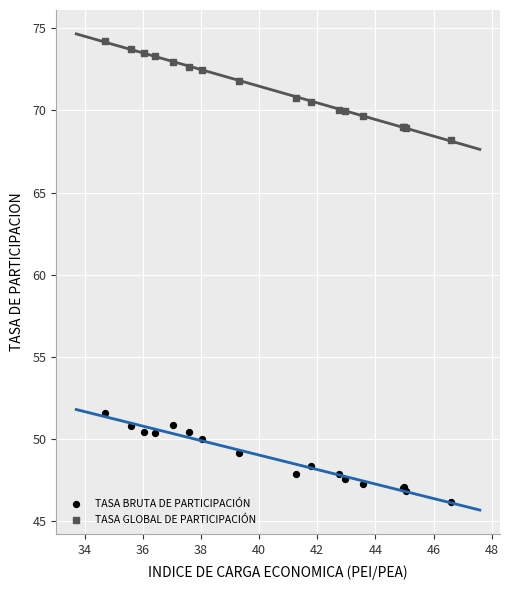

Which series reaches the maximum Y coordinate?

TASA GLOBAL DE PARTICIPACIÓN